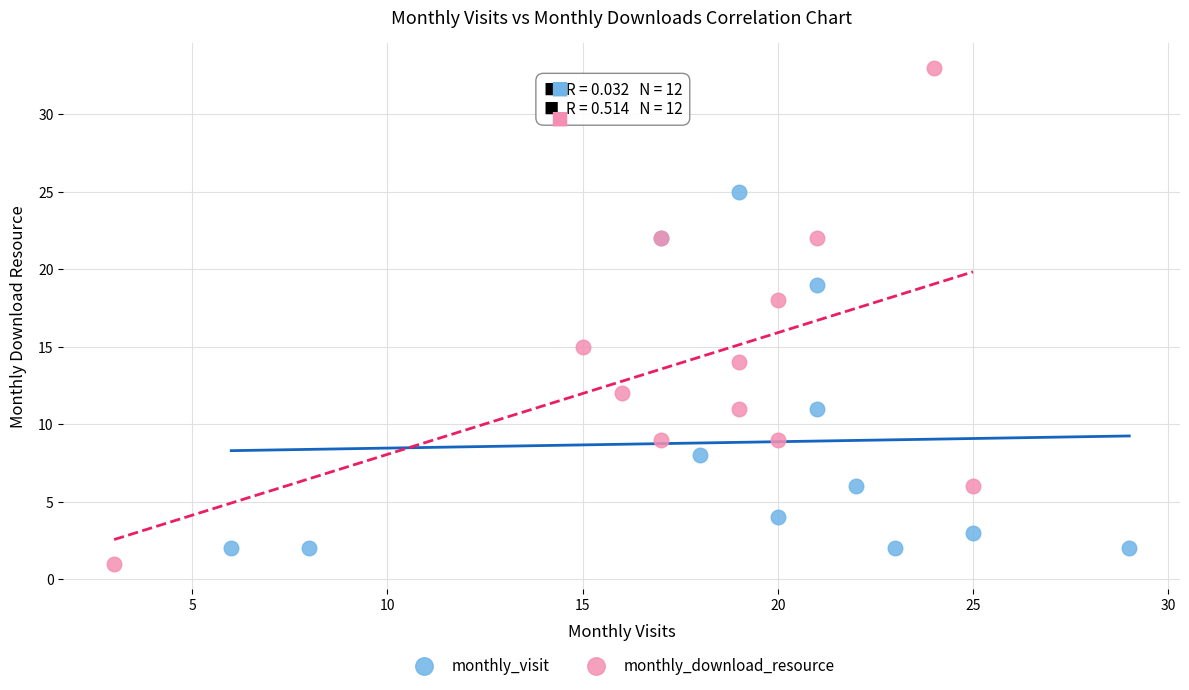

Which series contains the highest Y value?

monthly_download_resource